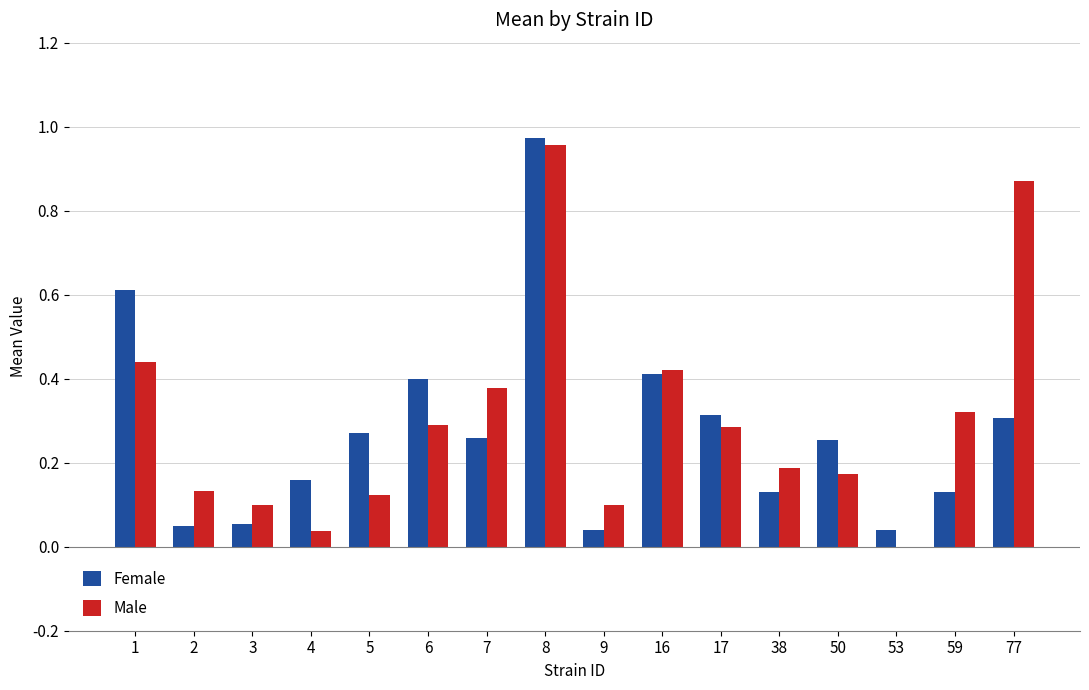

What is the sum of all Male values?

4.8